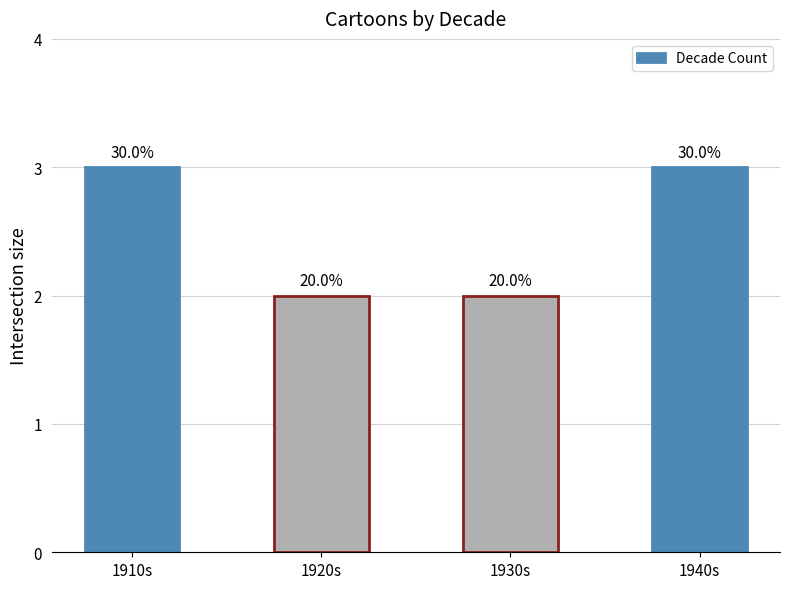

Are the bars horizontal?

No